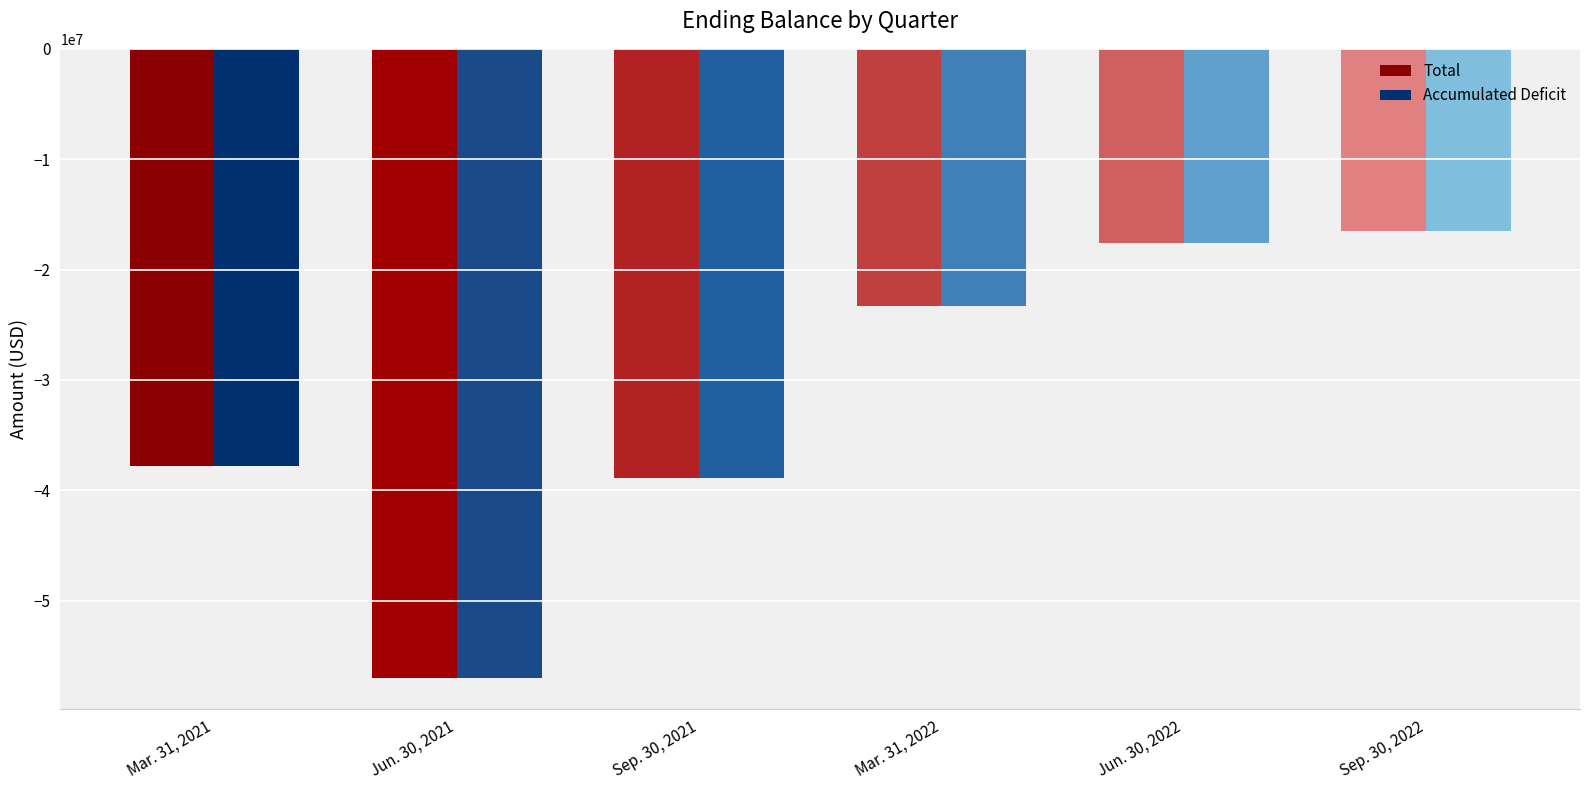

What is the total value across all series at Sep. 30, 2021?

-77846122